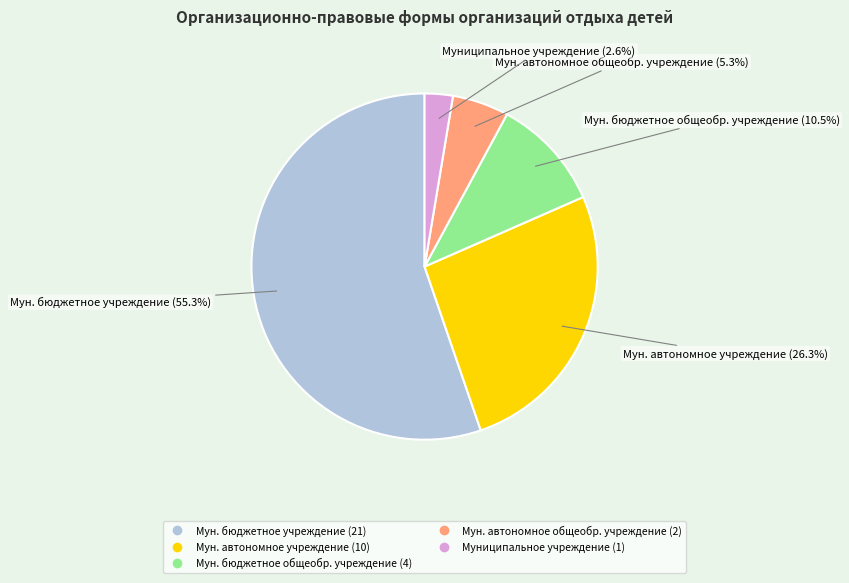

Is there a majority slice in this chart?

Yes